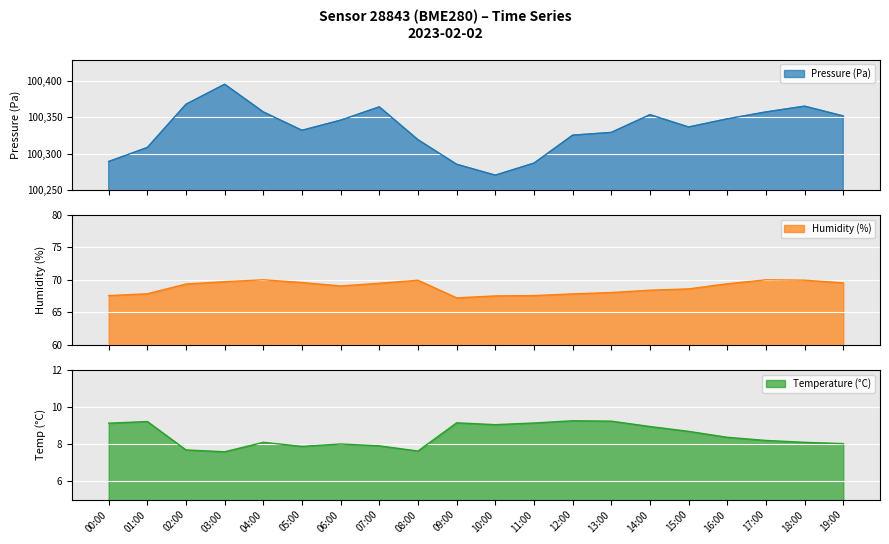

Between 00:00 and 18:00, which is larger?

18:00